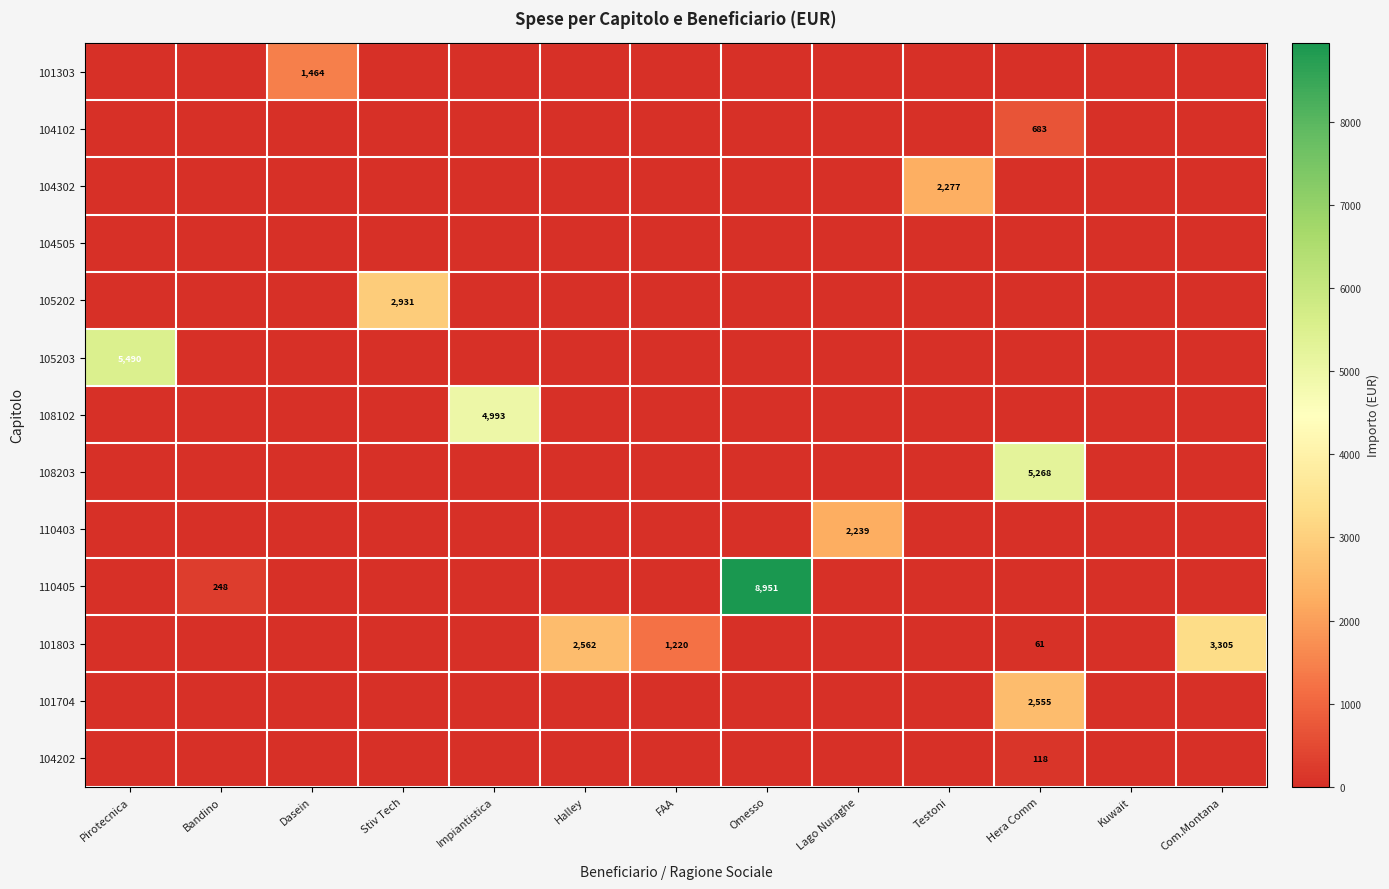

What is the spread (max minus min) of values at Bandino?

247.5